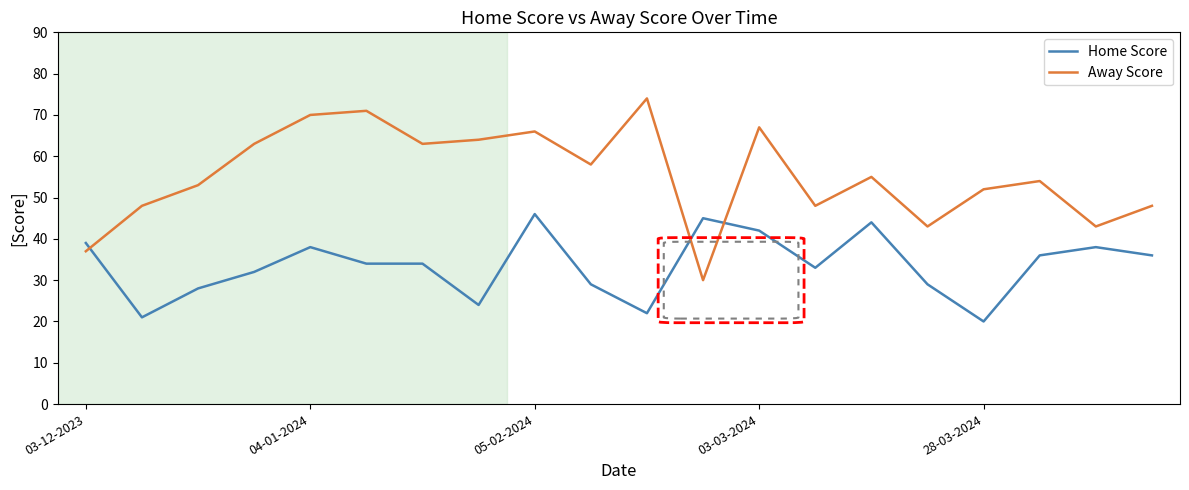

What is the difference between the maximum and minimum values in the Home Score series?

26